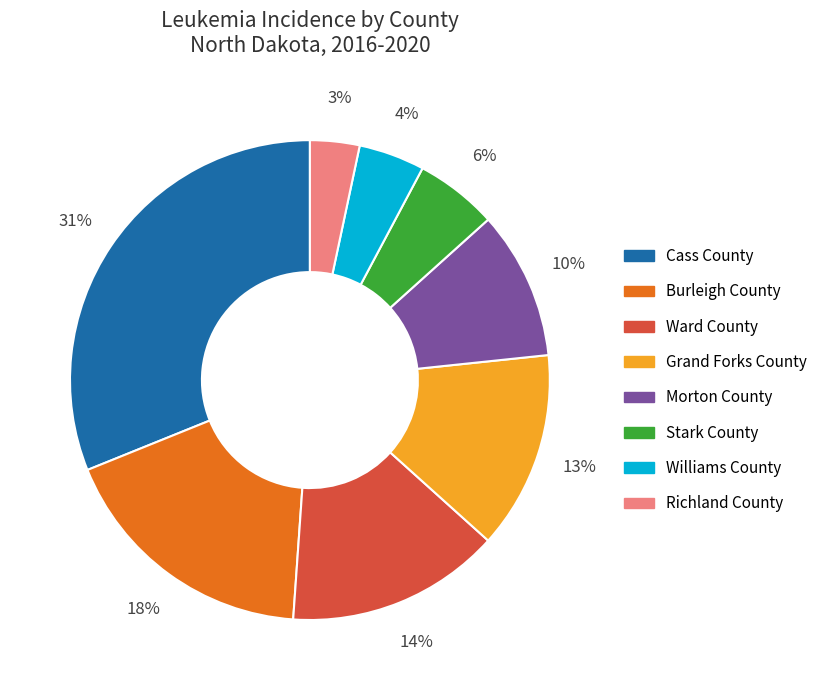

Which has a higher value, Grand Forks County or Burleigh County?

Burleigh County